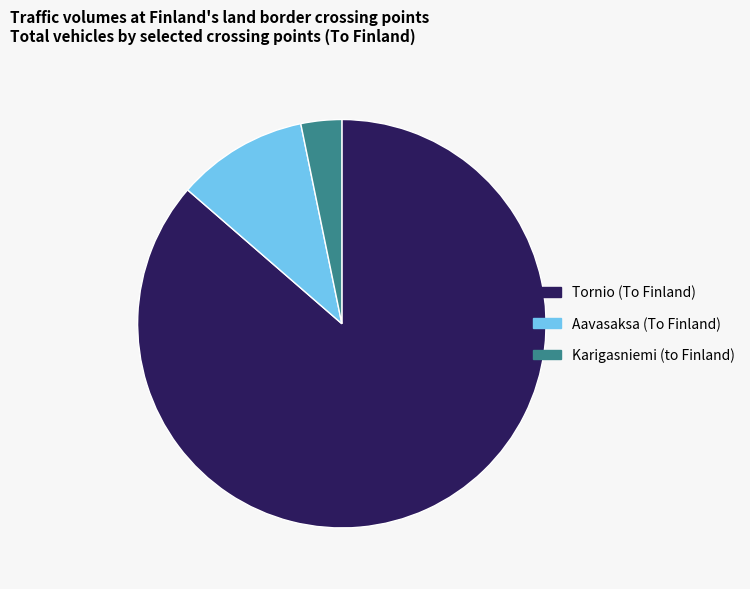

Between Aavasaksa (To Finland) and Karigasniemi (to Finland), which is larger?

Aavasaksa (To Finland)